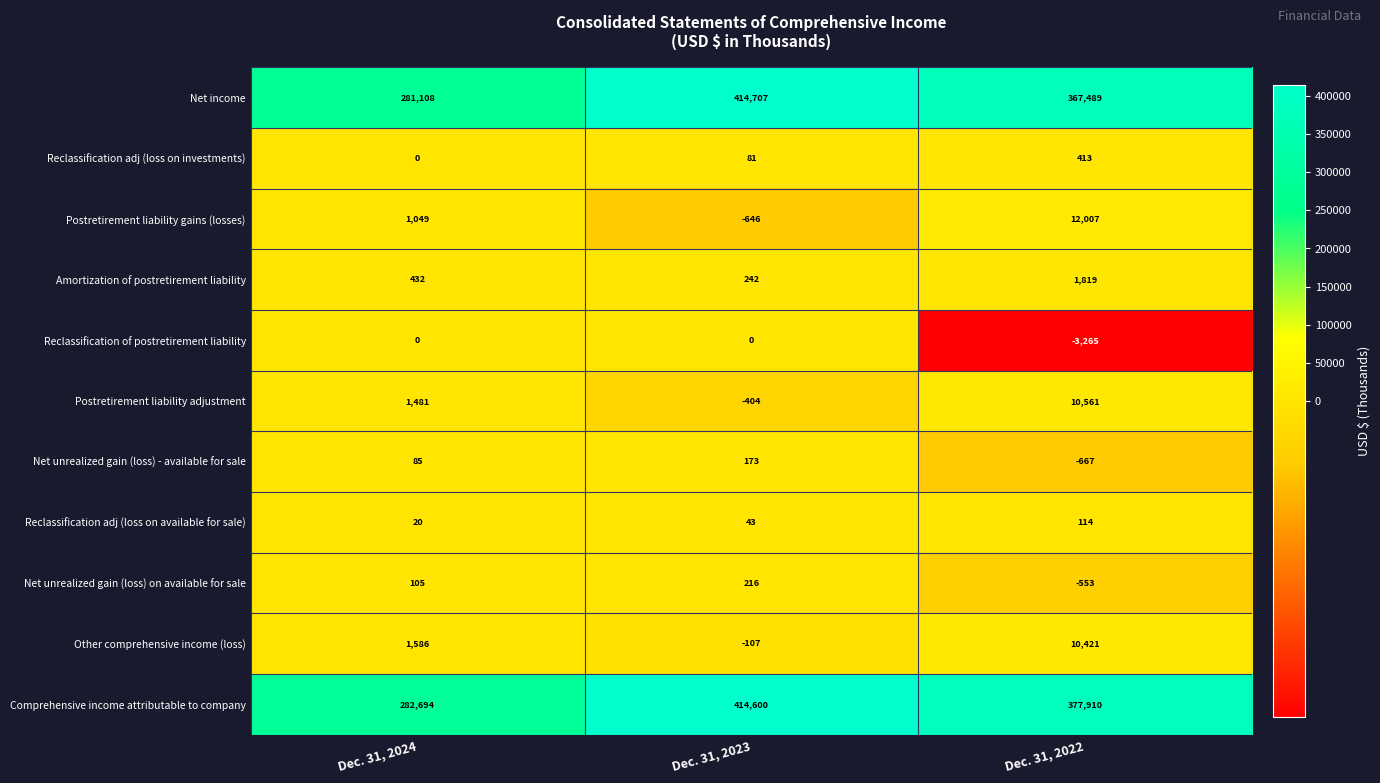

Where is Postretirement liability adjustment nearest to the value 5078?

Dec. 31, 2024